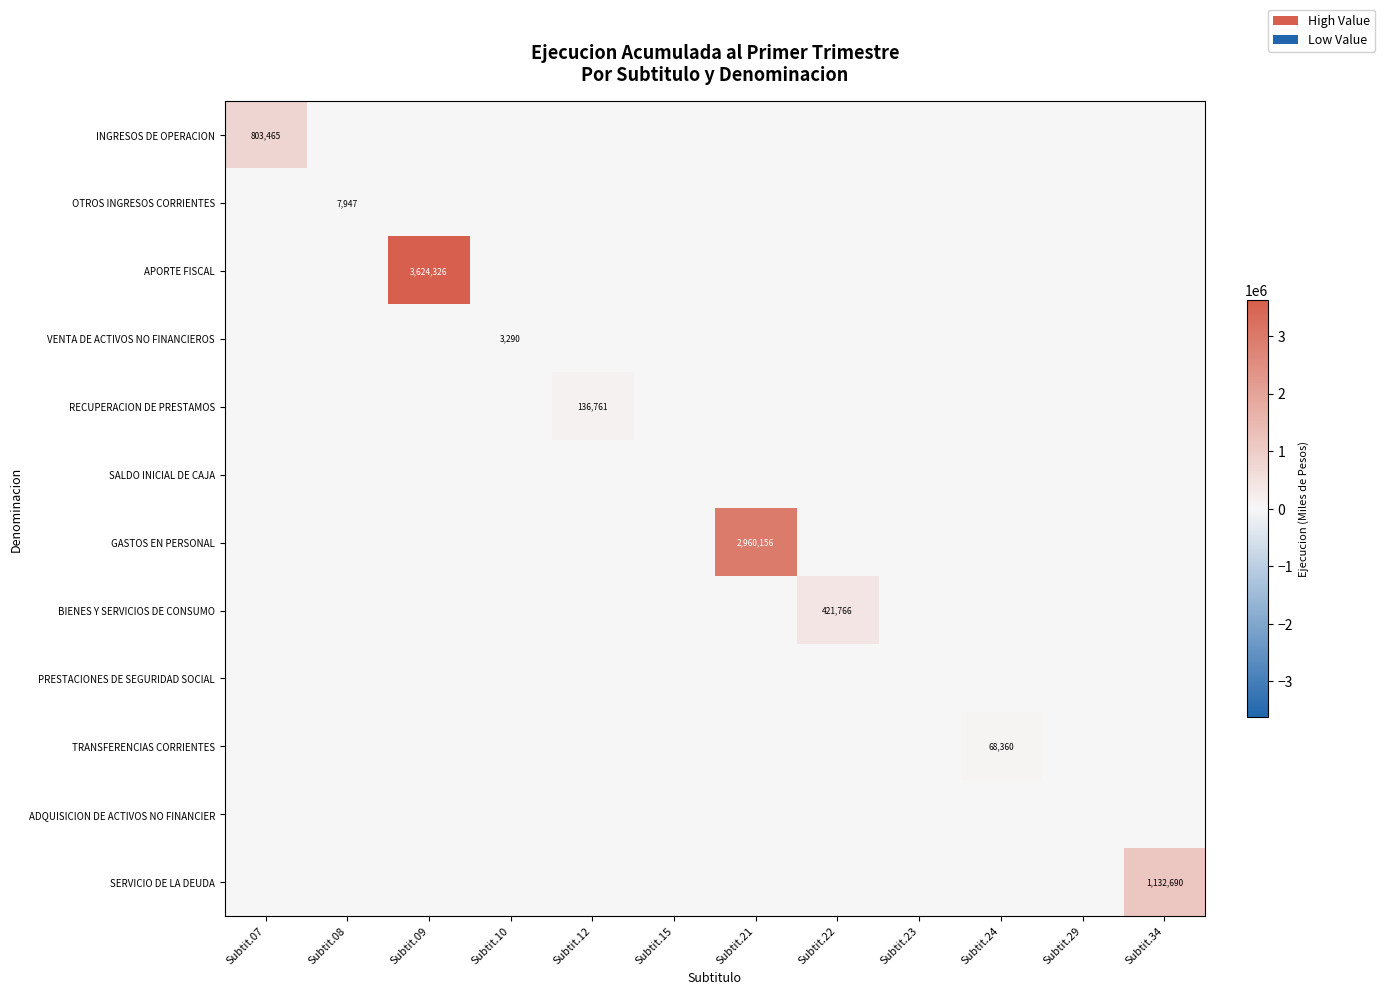

Between Subtit.08 and Subtit.10, which is larger?

Subtit.08